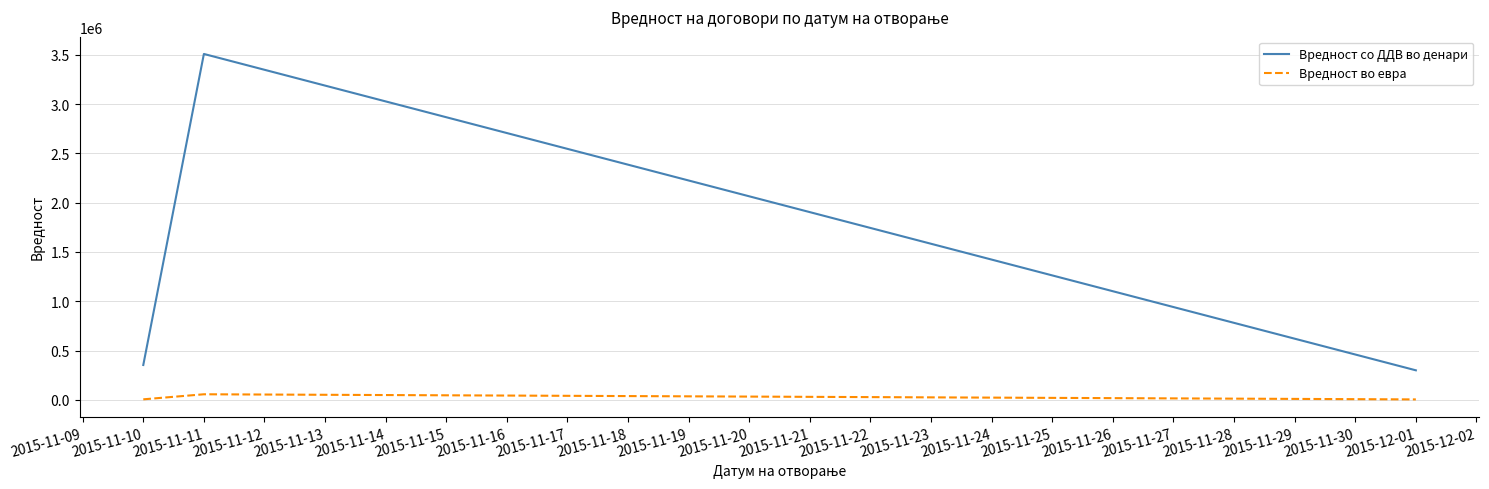

Which series has the largest range (max minus min)?

Вредност со ДДВ во денари